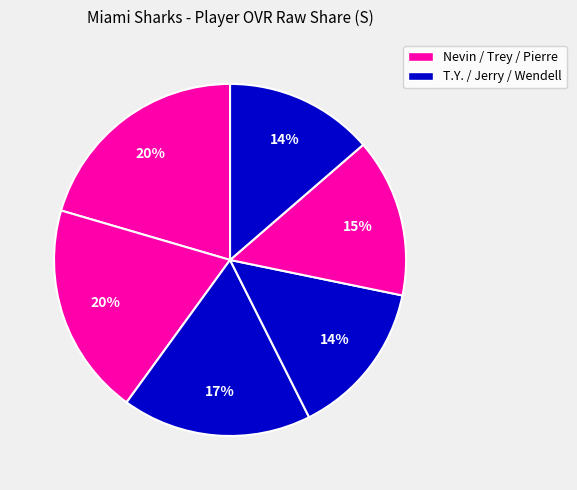

Count the number of slices in the pie.

6